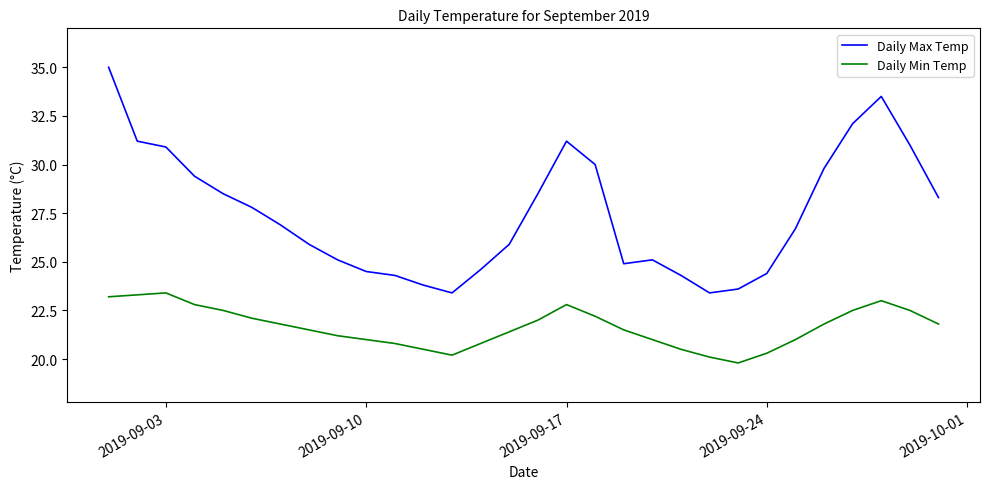

Which series has the largest range (max minus min)?

Daily Max Temp